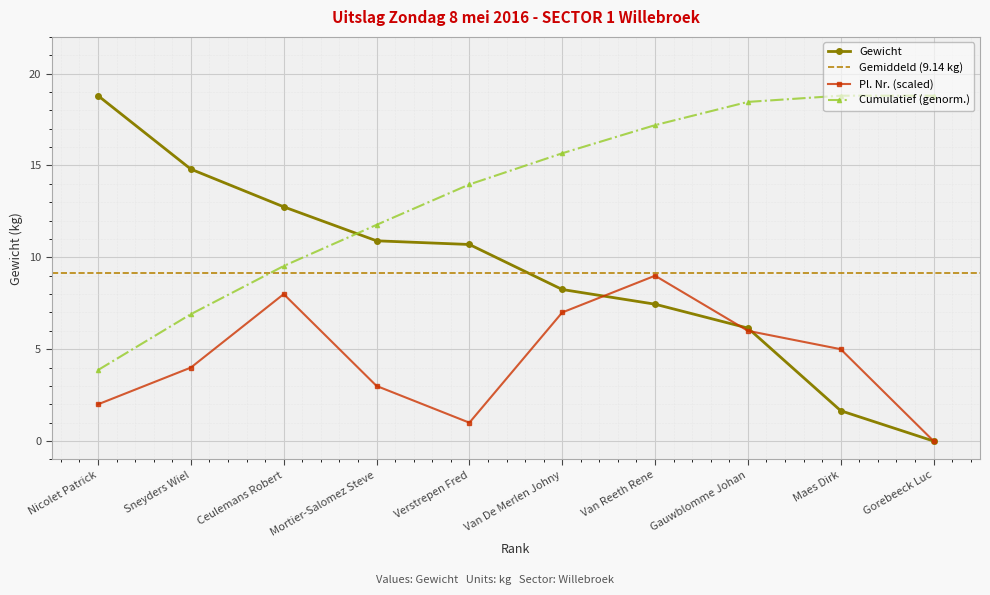

The value at Gauwblomme Johan is 6.2. True or false?

True